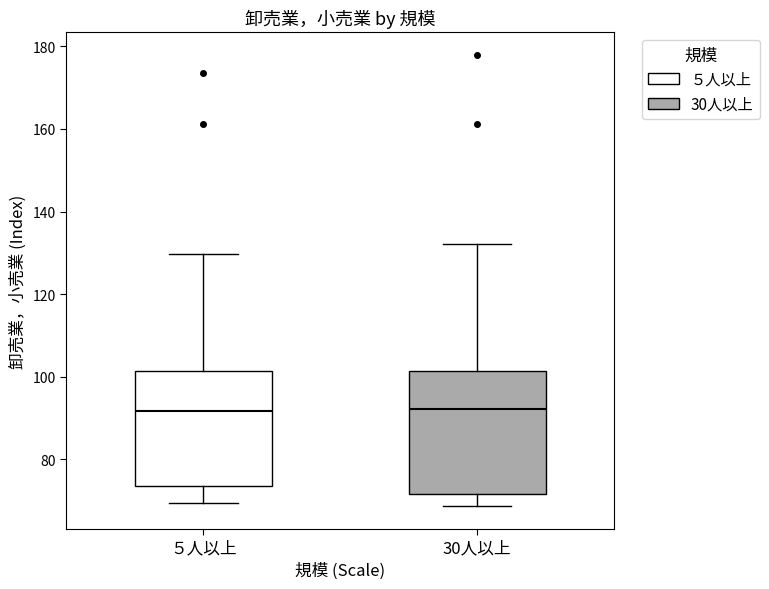

Reading left to right, transcribe this box plot: for each box, give where its median line is, the range the box spans, and where its two whiskers end, as read against the y-axis. The values are not printed on the chart, so give them approximately, as read against the axis.

５人以上: median 92, box 74 to 102, whiskers 70 to 130
30人以上: median 92, box 72 to 102, whiskers 68 to 132